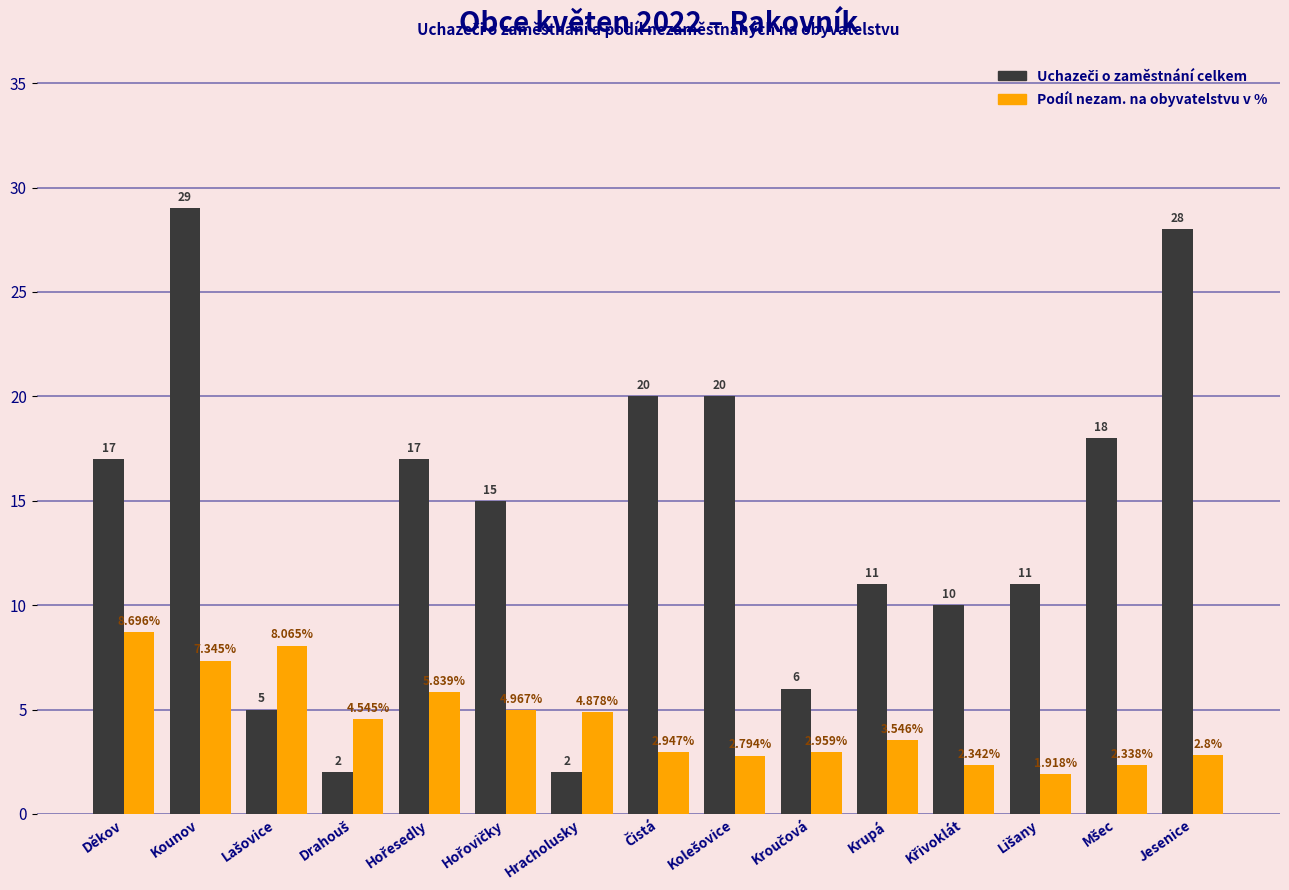

Where does the Podíl nezam. na obyvatelstvu v % series first go above 3?

Děkov